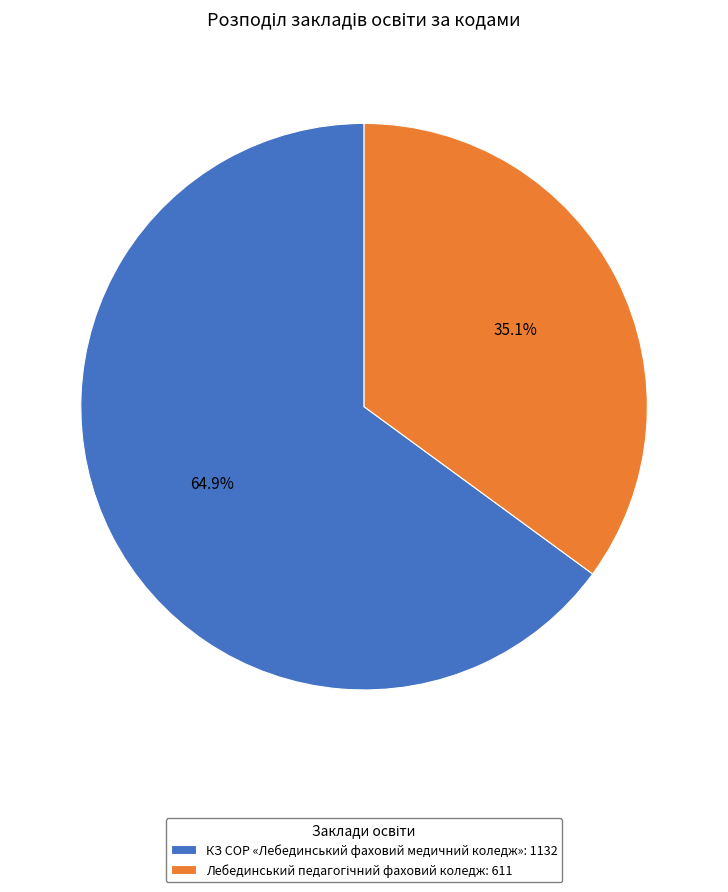

How much of the chart is everything except КЗ СОР «Лебединський фаховий медичний коледж»: 1132?

35.1%